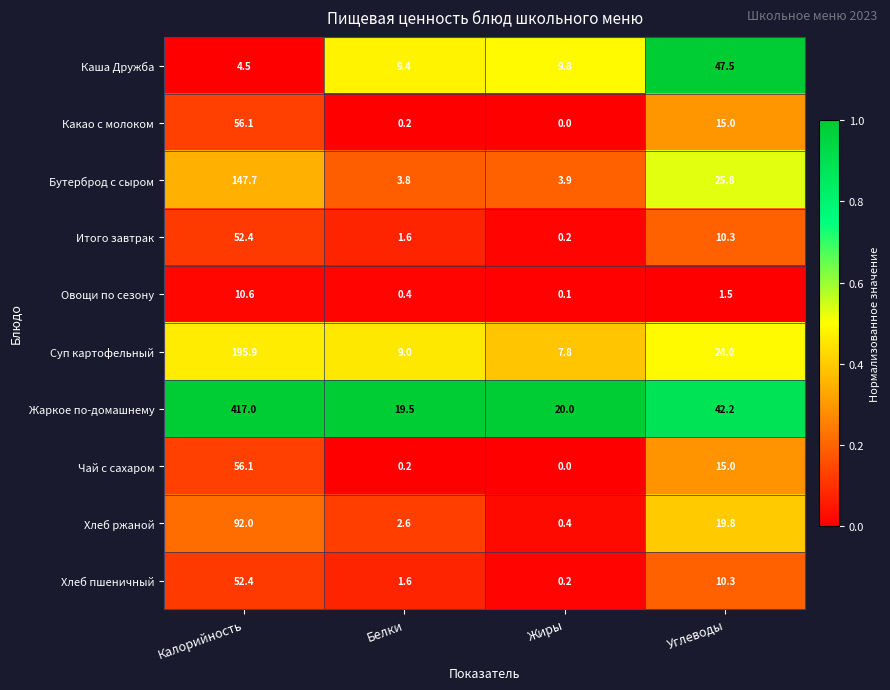

What is the total value across all series at Калорийность?

1084.7